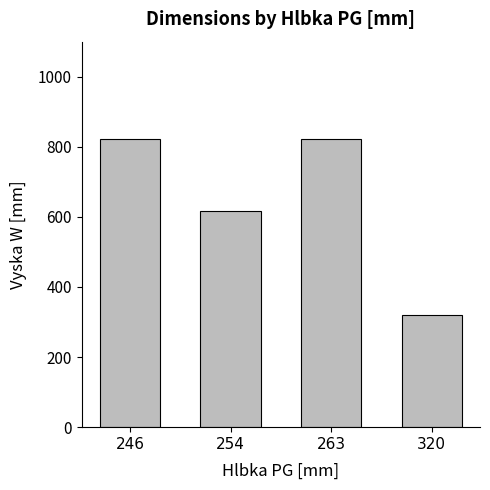

What is the value of the 2nd bar from the left?

617